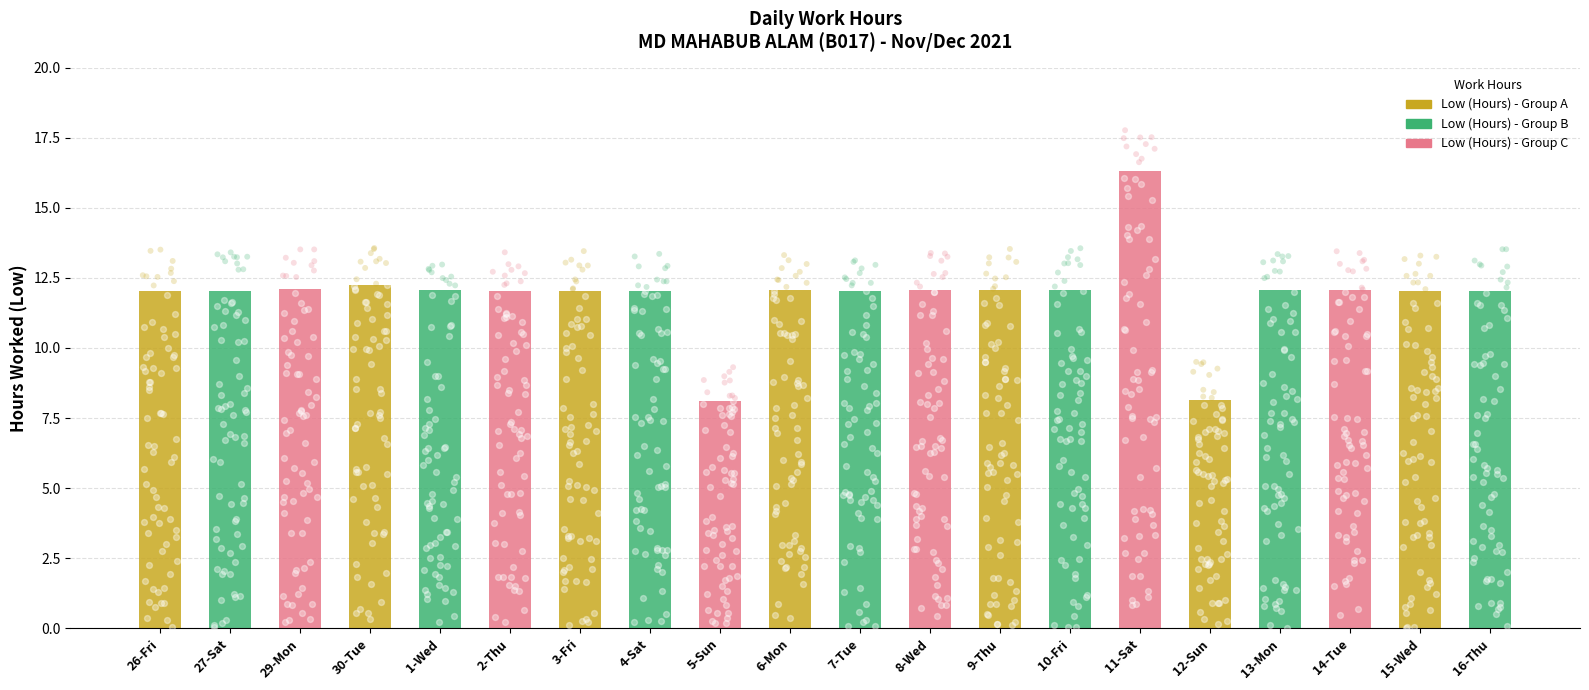

At which category is the sum across all series the highest?

11-Sat